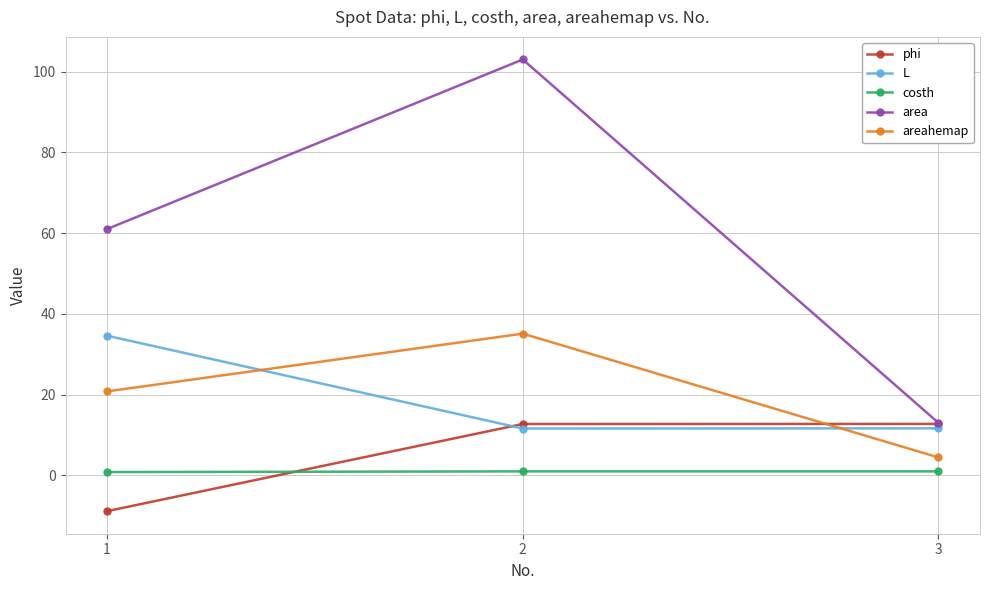

What is the minimum value shown in the chart?

-8.9